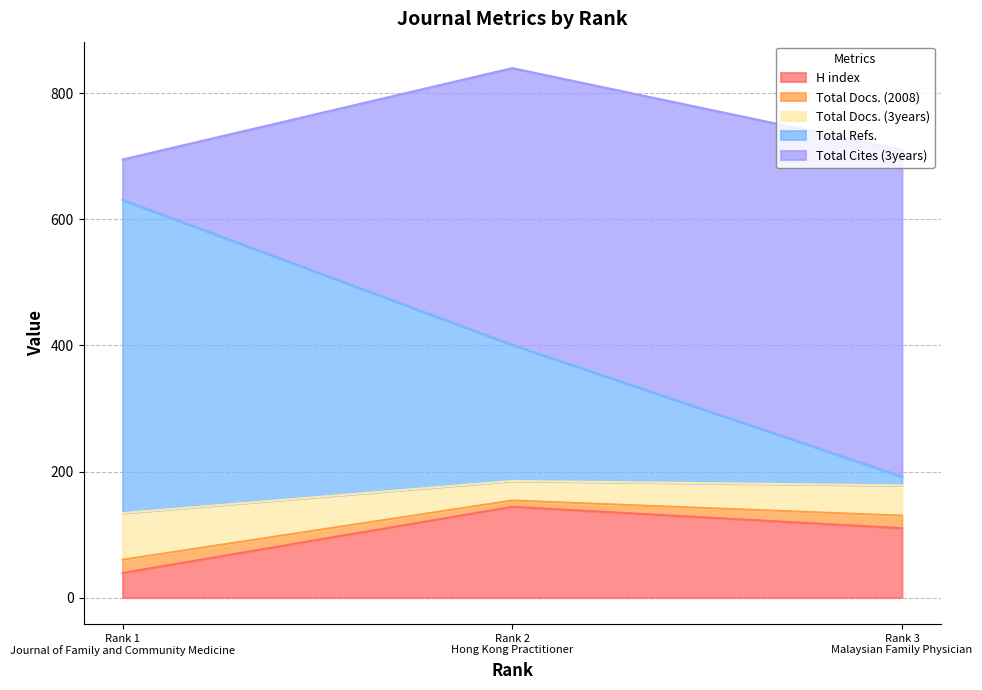

Rank the series at Malaysian Family Physician from lowest to highest value.

Total Refs., Total Docs. (2008), Total Docs. (3years), H index, Total Cites (3years)